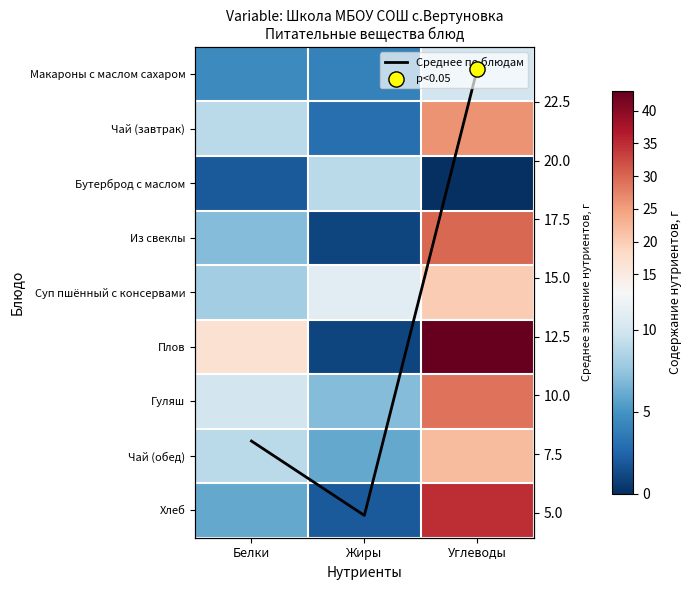

How many data points in Бутерброд с маслом are less than 2?

1